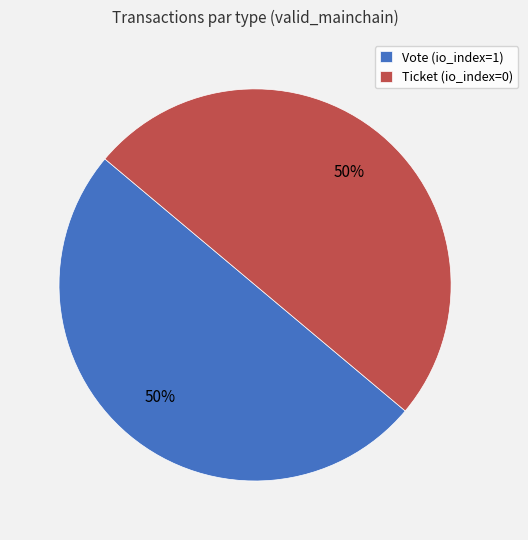

Do Vote and Ticket together represent more than half of the pie?

Yes